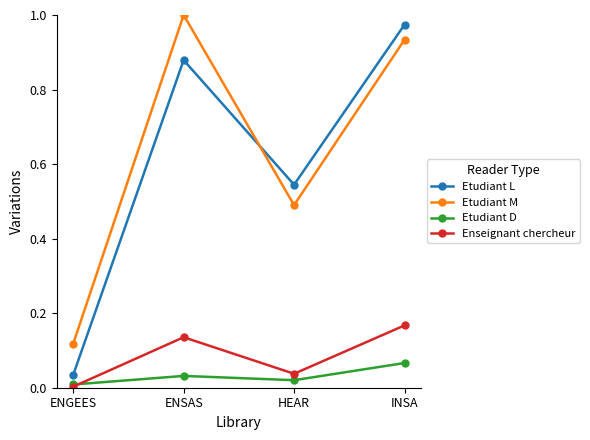

What are all the series names shown in the legend?

Etudiant L, Etudiant M, Etudiant D, Enseignant chercheur